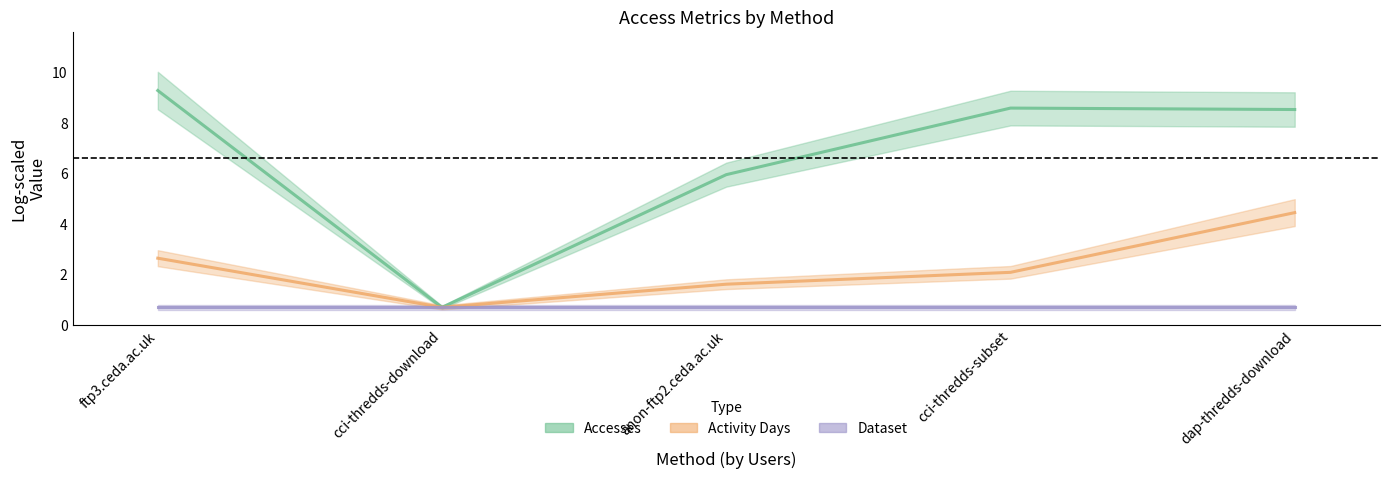

True or false: Activity Days has more than 0 interior local peaks.

False